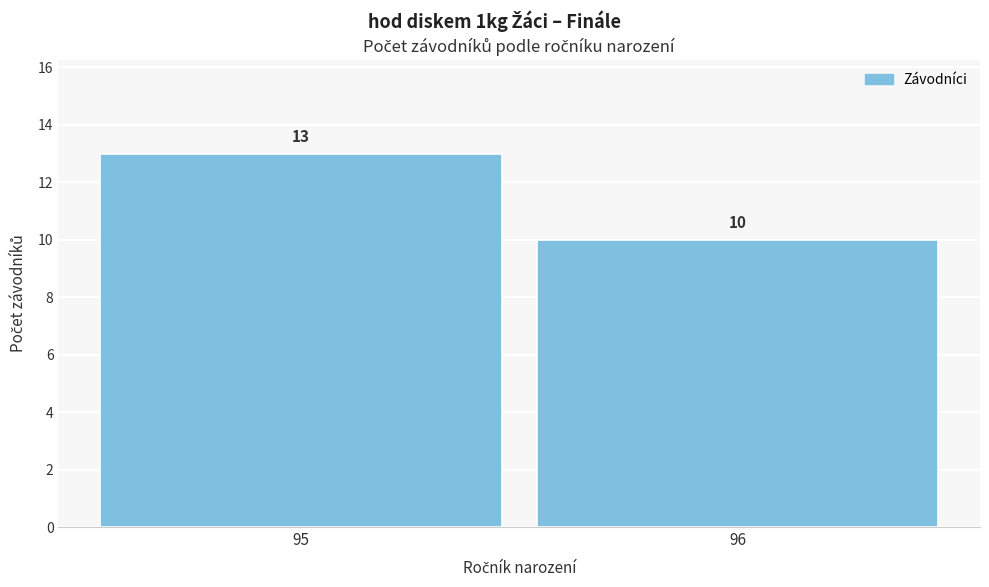

Reading right to left, extract all data points from this chart.

10	13